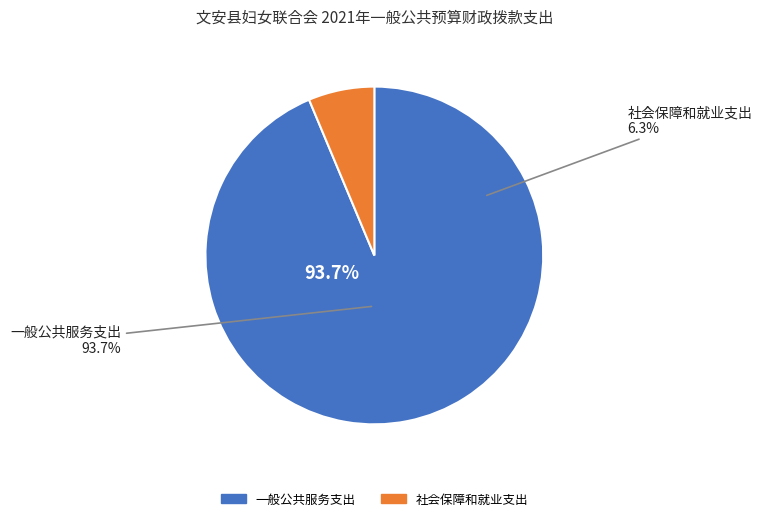

Do 社会保障和就业支出 and 一般公共服务支出 together represent more than half of the pie?

Yes